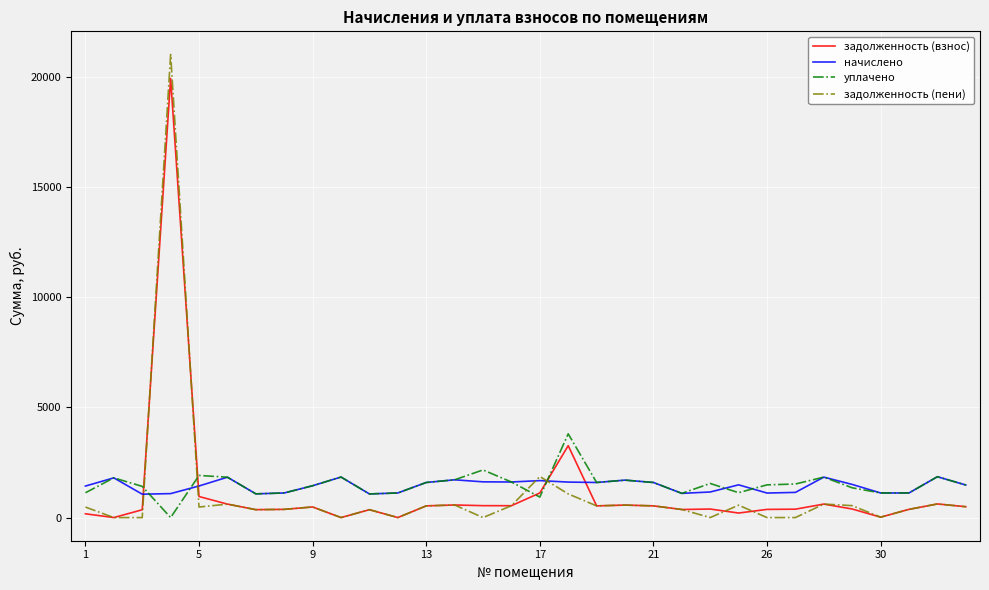

How many values in the уплачено series exceed 1523?

16